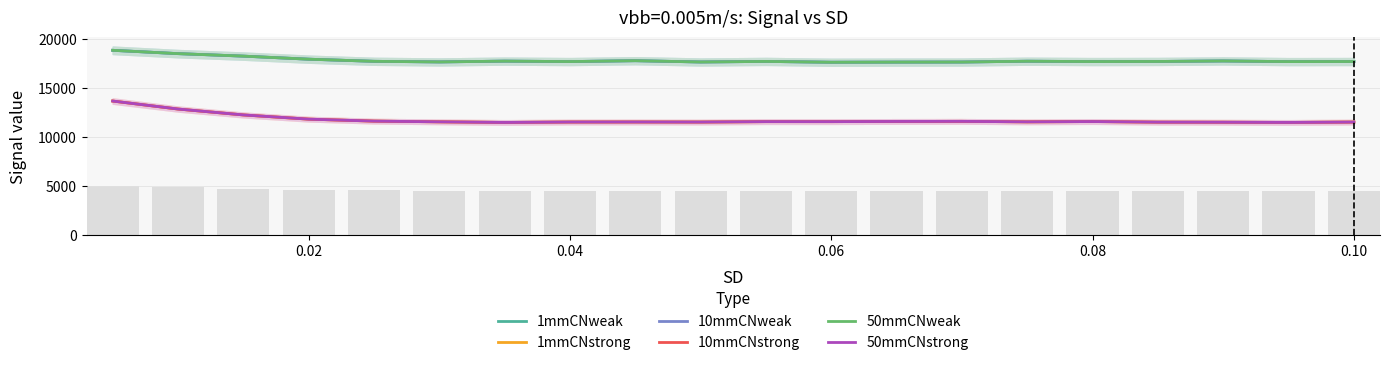

Count the number of categories in the chart.

20